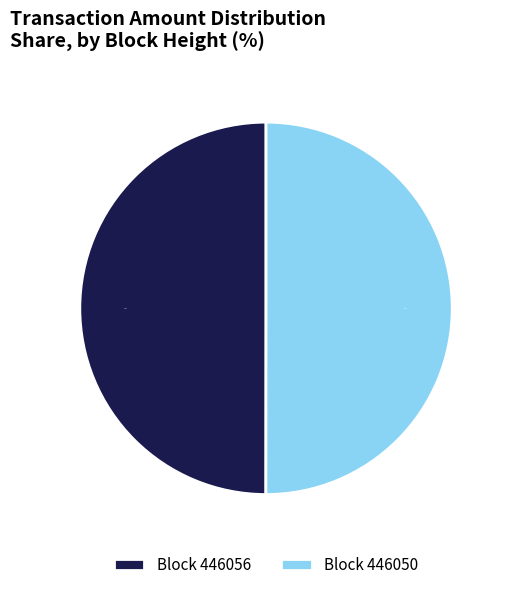

What is the ratio of the value at Block 446050 to the value at Block 446056?

1.0